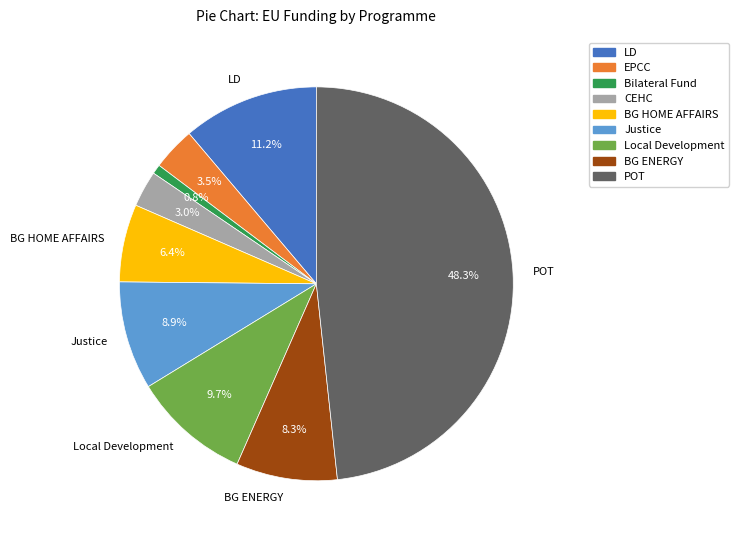

Combined, do Bilateral Fund and EPCC account for over 50%?

No